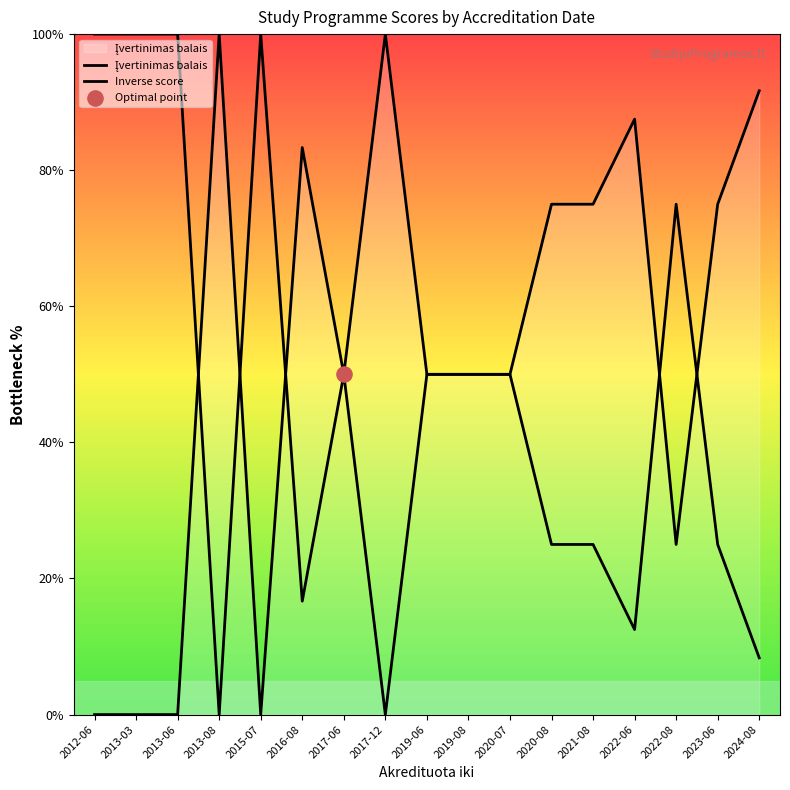

Does the chart have visible grid lines?

No